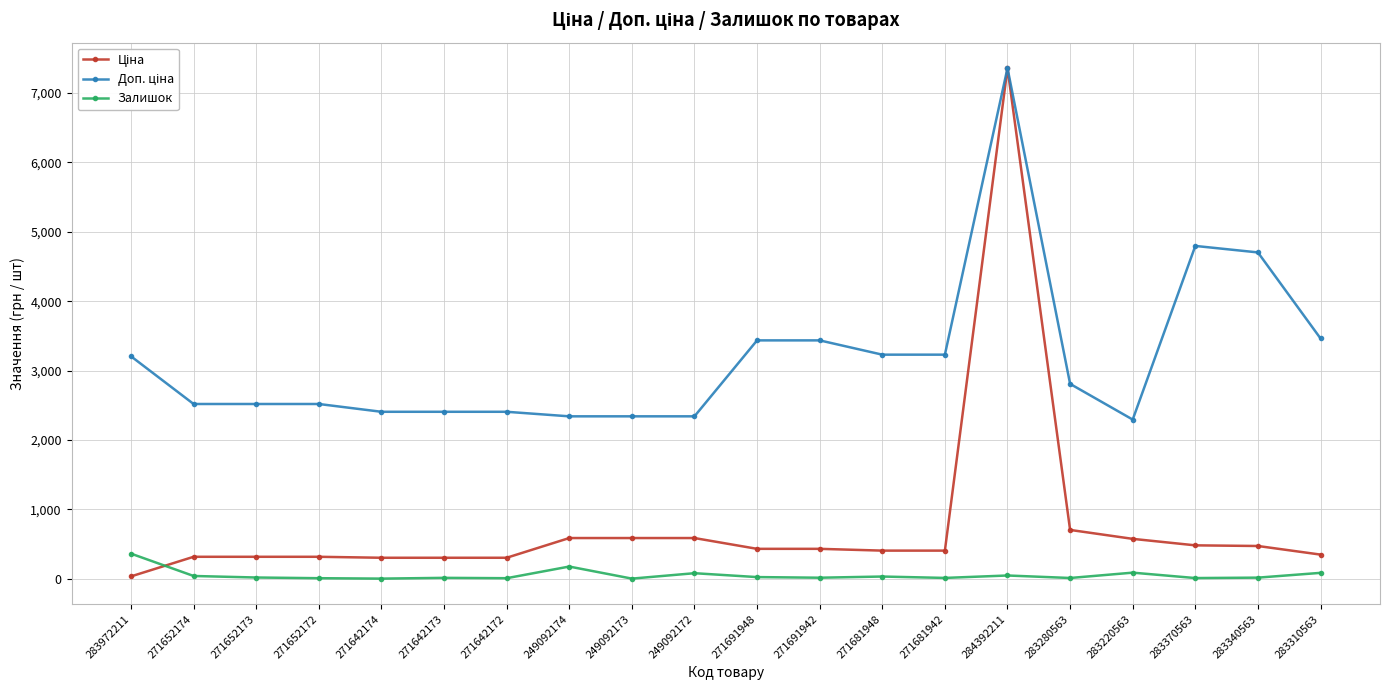

Which category has the highest value in the Залишок series?

283972211